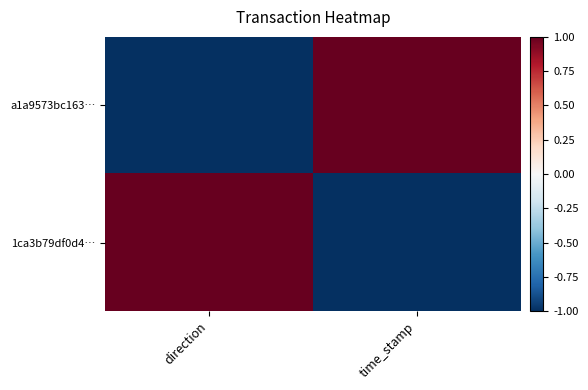

At which category is the sum across all series the highest?

direction